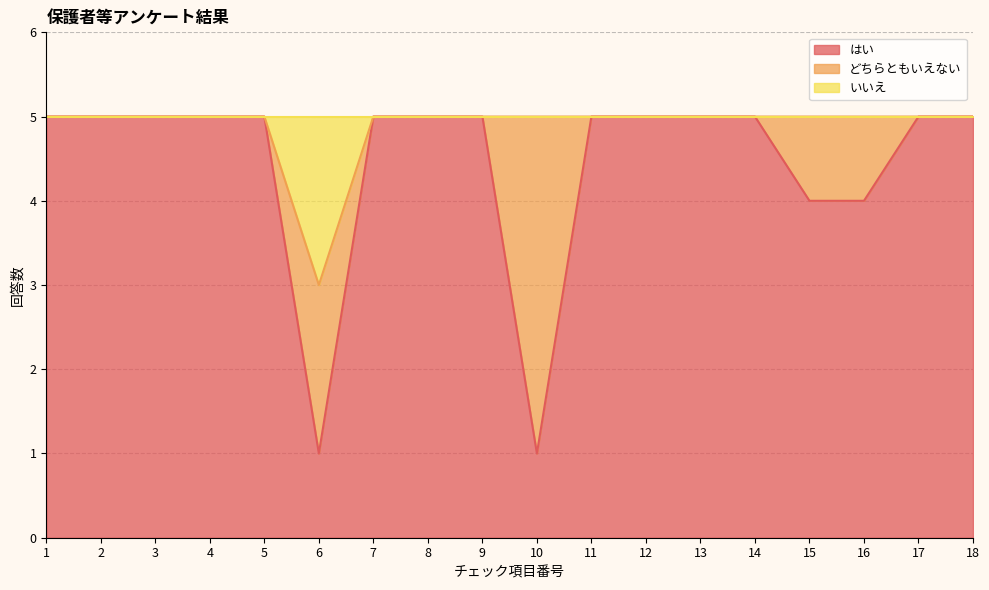

What is the total value across all series at 18?

5